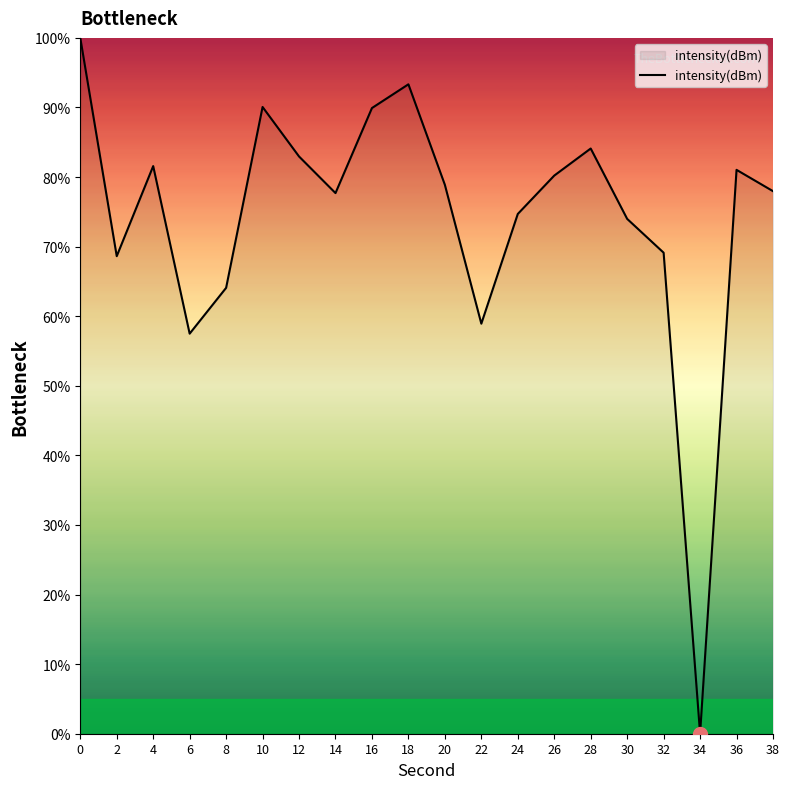

Where is the data nearest to the value 50?

6